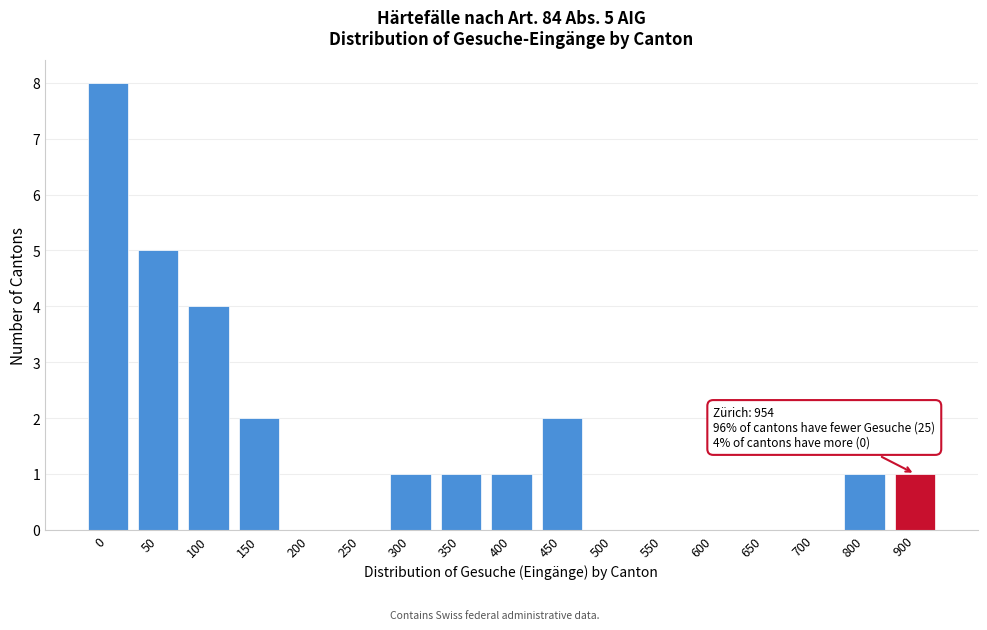

Reading left to right, list all the values displayed in this chart.

0=8	50=5	100=4	150=2	200=0	250=0	300=1	350=1	400=1	450=2	500=0	550=0	600=0	650=0	700=0	800=1	900=1